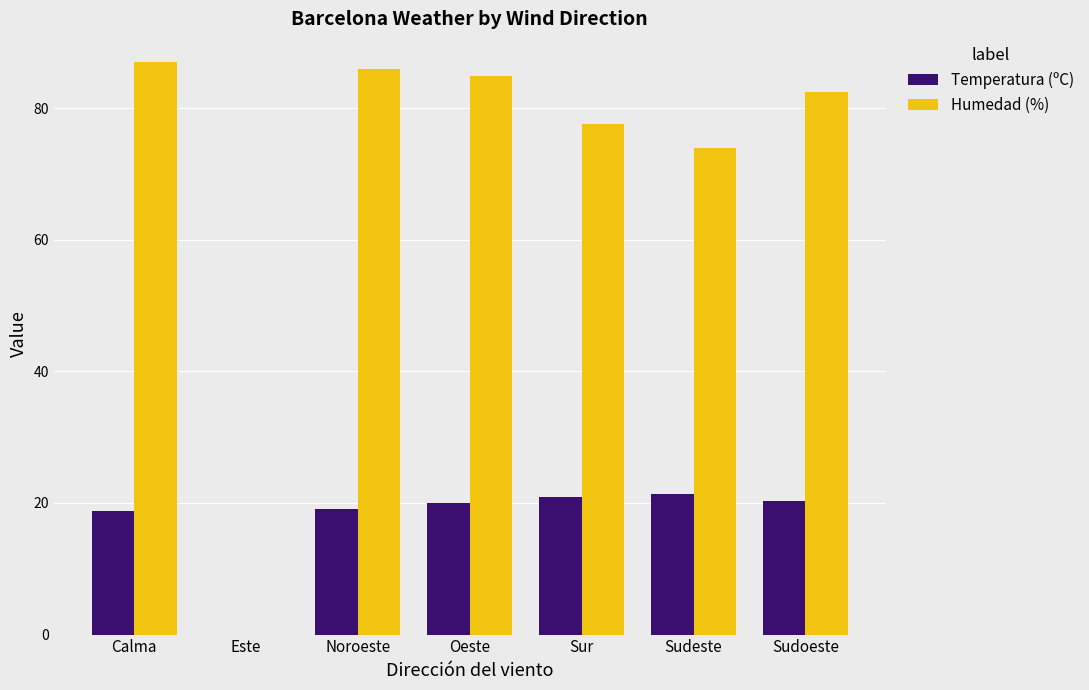

What is the highest value of the Temperatura (ºC) series?

21.4